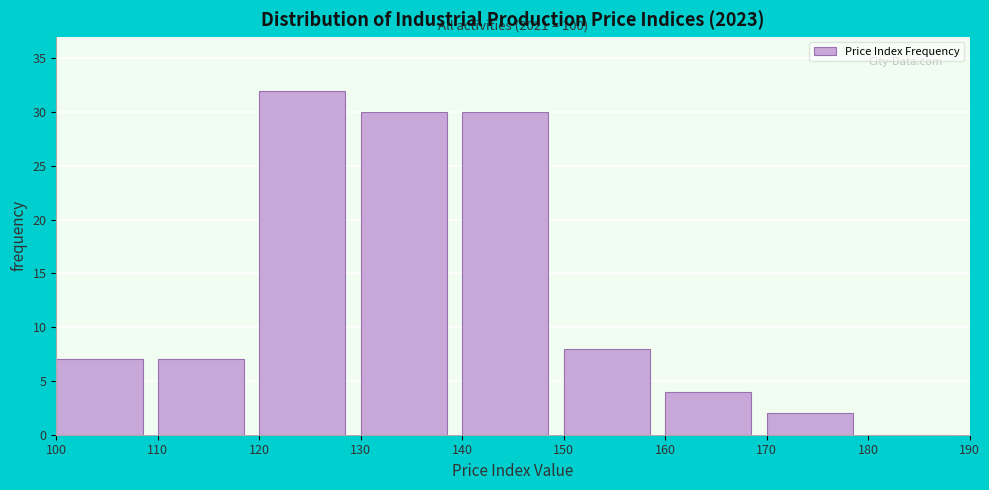

Which range on the x-axis has the tallest bar?

120 to 130